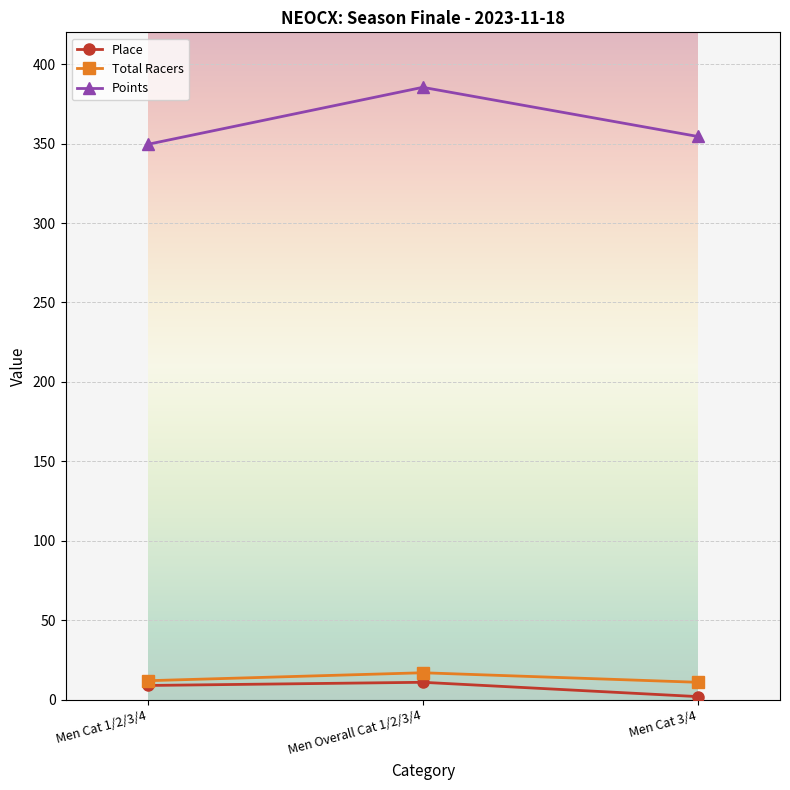

Is the value of Points at Men Cat 3/4 greater than the value of Total Racers at Men Cat 3/4?

Yes